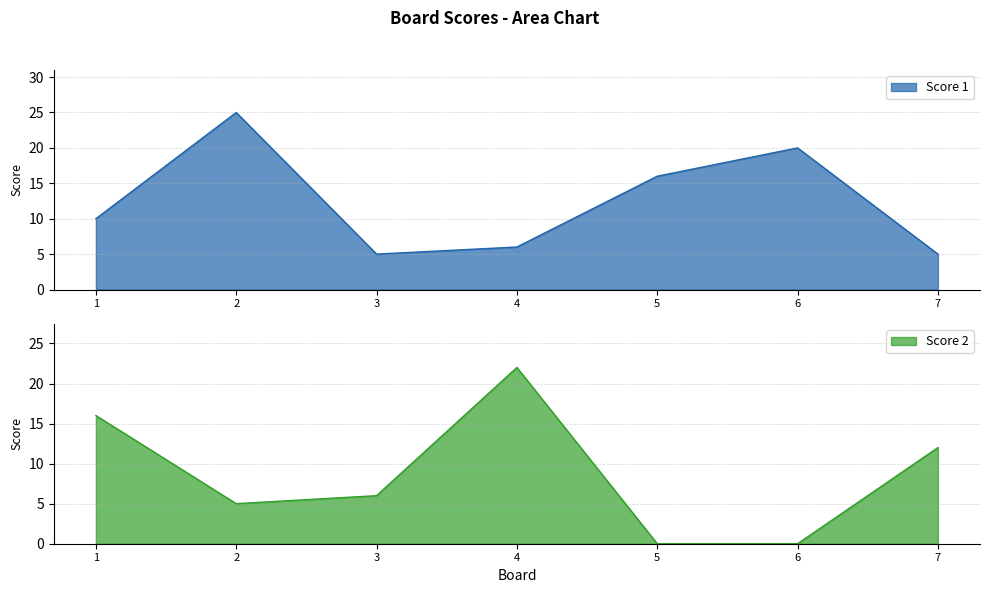

Does the chart display data point markers on the line(s)?

No